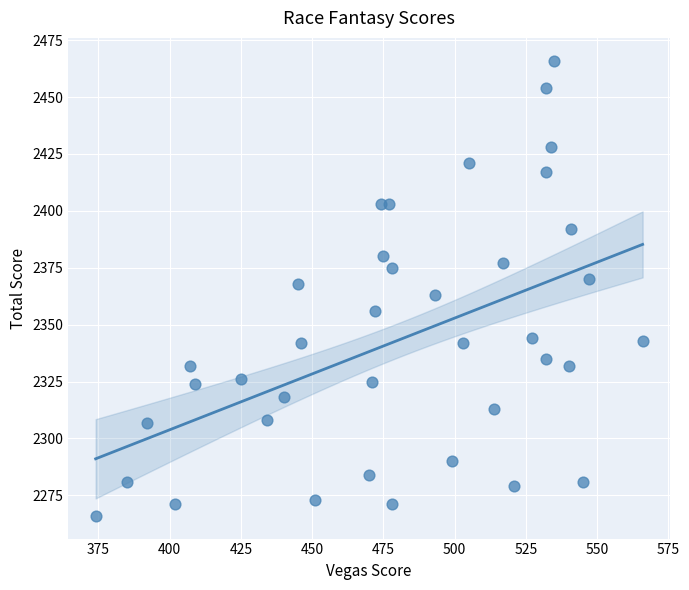

What is the range of X values (max minus min)?

192